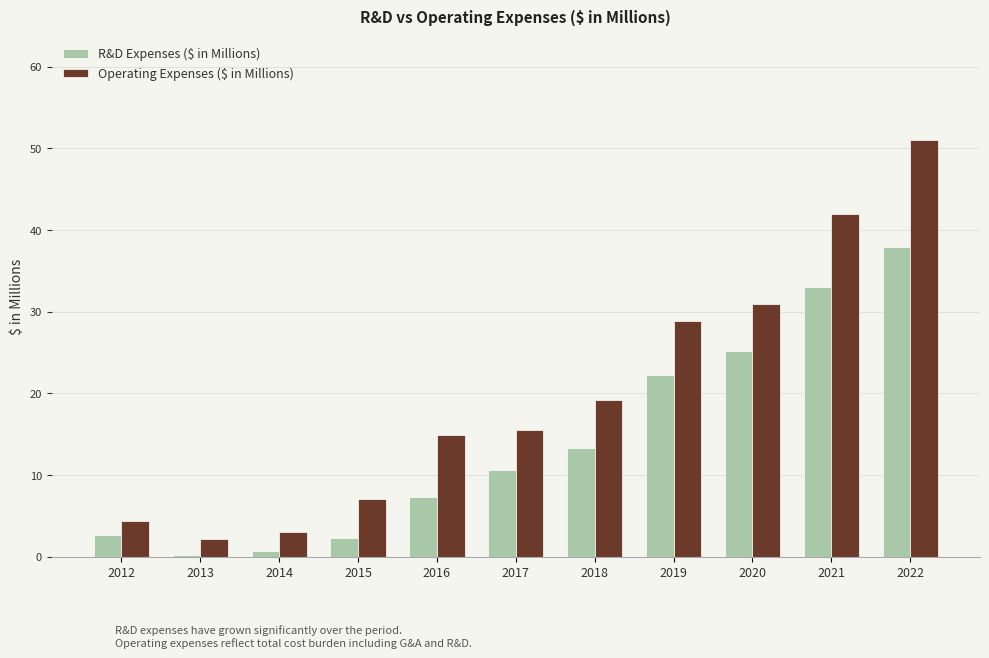

Where does the R&D Expenses ($ in Millions) series first go above 10?

2017